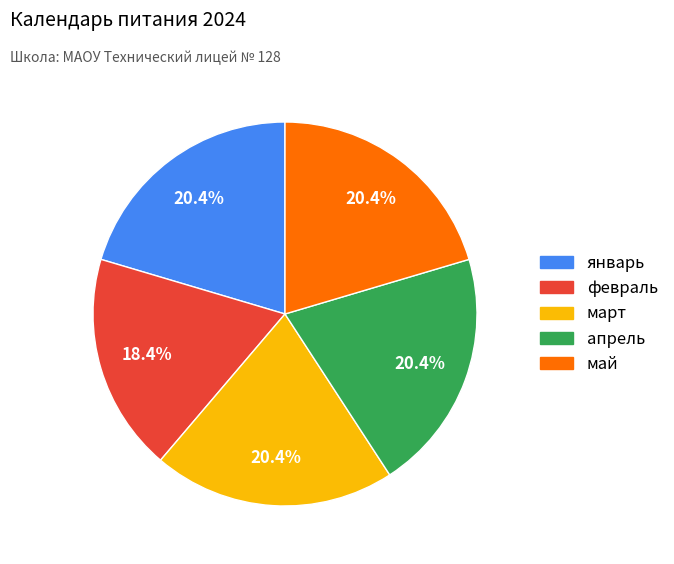

Which category has the smallest portion of the pie?

февраль